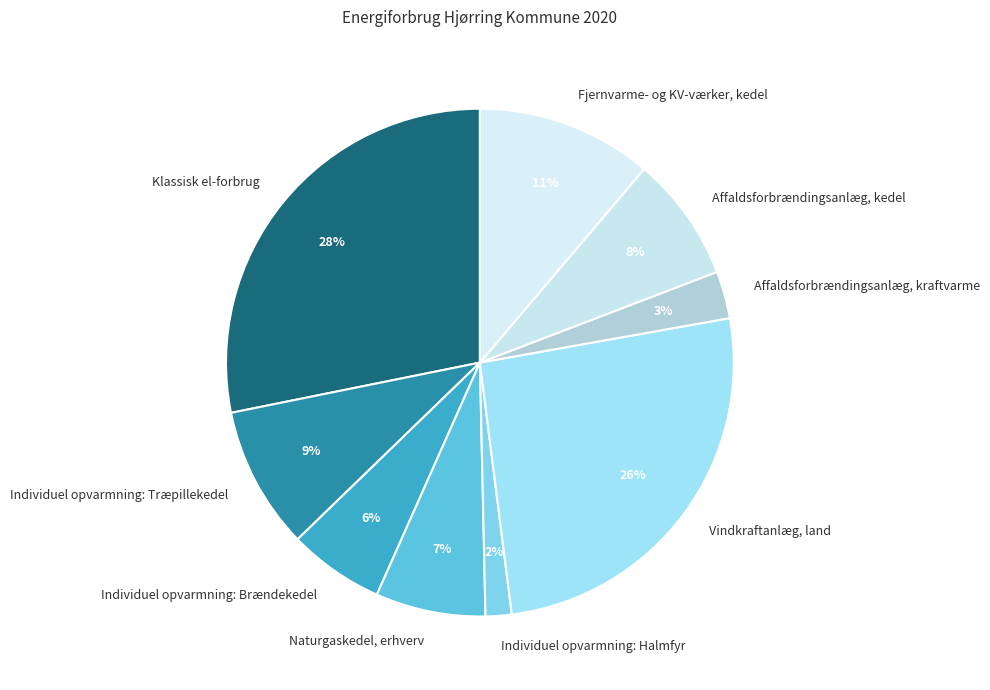

Count the number of slices in the pie.

9